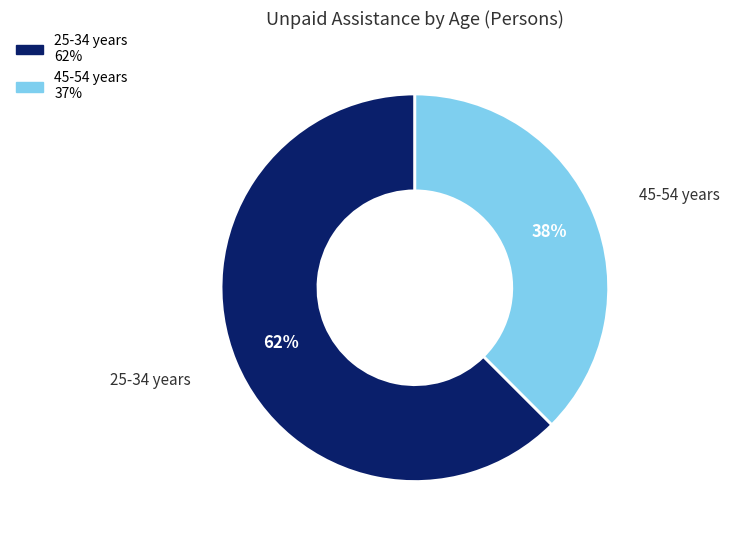

To the nearest percent, what is the average slice percentage?

50%